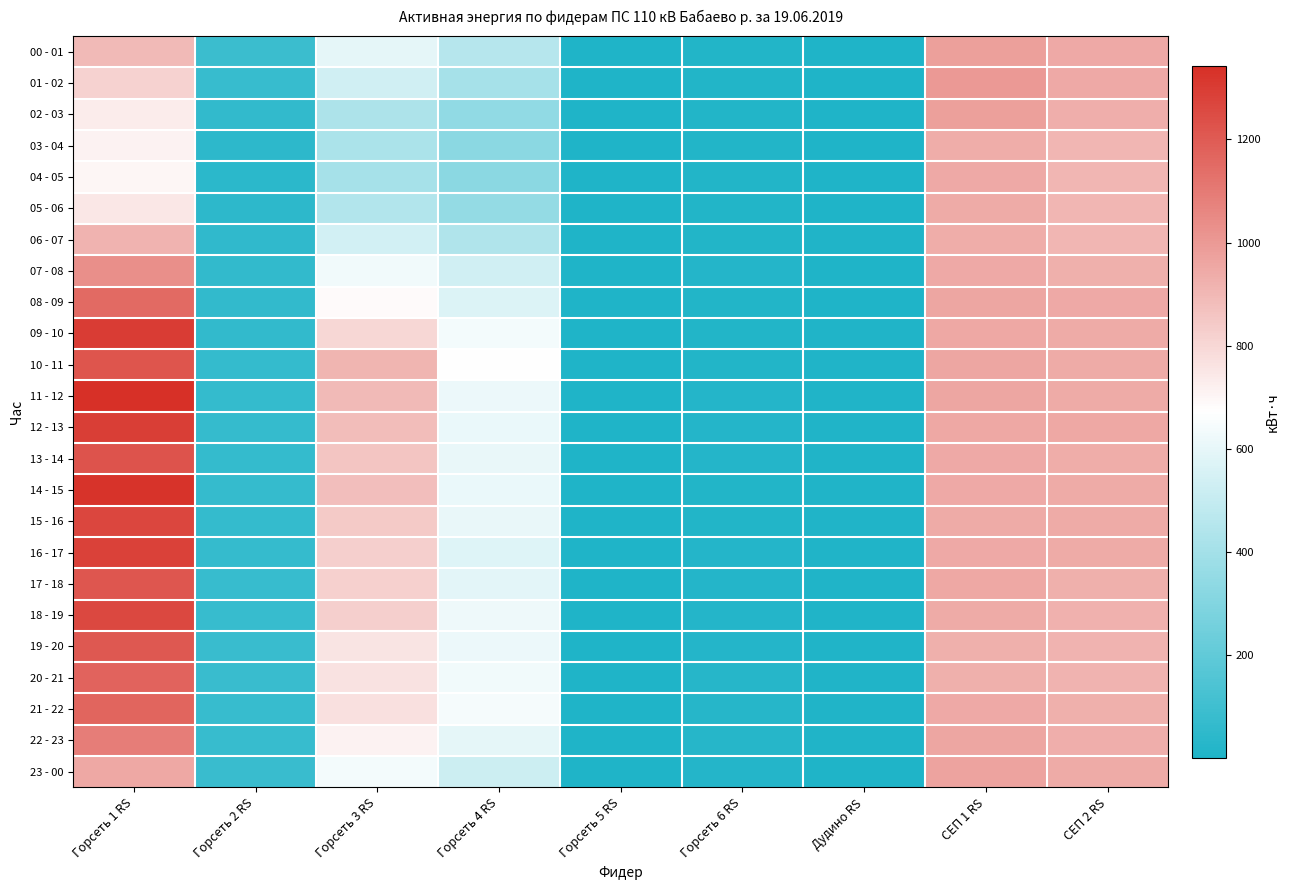

Reading left to right, list all the values displayed in this chart.

00 - 01: Горсеть 1 RS=895.6	Горсеть 2 RS=86.8	Горсеть 3 RS=598.8	Горсеть 4 RS=457.2	Горсеть 5 RS=3.2	Горсеть 6 RS=17.4	Дудино RS=6.9	СЕП 1 RS=979.6	СЕП 2 RS=945.6
01 - 02: Горсеть 1 RS=816.4	Горсеть 2 RS=79.2	Горсеть 3 RS=534.0	Горсеть 4 RS=406.4	Горсеть 5 RS=3.2	Горсеть 6 RS=16.8	Дудино RS=6.6	СЕП 1 RS=998.0	СЕП 2 RS=945.6
02 - 03: Горсеть 1 RS=734.8	Горсеть 2 RS=60.8	Горсеть 3 RS=426.4	Горсеть 4 RS=342.8	Горсеть 5 RS=3.2	Горсеть 6 RS=15.0	Дудино RS=5.2	СЕП 1 RS=976.4	СЕП 2 RS=932.4
03 - 04: Горсеть 1 RS=712.8	Горсеть 2 RS=44.8	Горсеть 3 RS=421.2	Горсеть 4 RS=327.6	Горсеть 5 RS=2.8	Горсеть 6 RS=13.8	Дудино RS=5.5	СЕП 1 RS=939.2	СЕП 2 RS=906.0
04 - 05: Горсеть 1 RS=702.4	Горсеть 2 RS=42.0	Горсеть 3 RS=408.4	Горсеть 4 RS=326.8	Горсеть 5 RS=2.0	Горсеть 6 RS=13.8	Дудино RS=5.1	СЕП 1 RS=948.8	СЕП 2 RS=904.8
05 - 06: Горсеть 1 RS=747.6	Горсеть 2 RS=44.4	Горсеть 3 RS=444.8	Горсеть 4 RS=358.0	Горсеть 5 RS=2.8	Горсеть 6 RS=13.8	Дудино RS=6.2	СЕП 1 RS=940.0	СЕП 2 RS=904.8
06 - 07: Горсеть 1 RS=915.2	Горсеть 2 RS=54.8	Горсеть 3 RS=537.2	Горсеть 4 RS=439.6	Горсеть 5 RS=2.0	Горсеть 6 RS=16.2	Дудино RS=7.2	СЕП 1 RS=936.8	СЕП 2 RS=906.0
07 - 08: Горсеть 1 RS=1033.2	Горсеть 2 RS=62.4	Горсеть 3 RS=631.6	Горсеть 4 RS=531.2	Горсеть 5 RS=1.8	Горсеть 6 RS=18.0	Дудино RS=6.2	СЕП 1 RS=947.2	СЕП 2 RS=926.4
08 - 09: Горсеть 1 RS=1152.8	Горсеть 2 RS=63.6	Горсеть 3 RS=686.8	Горсеть 4 RS=571.6	Горсеть 5 RS=2.0	Горсеть 6 RS=15.0	Дудино RS=6.9	СЕП 1 RS=958.0	СЕП 2 RS=946.2
09 - 10: Горсеть 1 RS=1298.0	Горсеть 2 RS=64.4	Горсеть 3 RS=800.4	Горсеть 4 RS=636.0	Горсеть 5 RS=3.0	Горсеть 6 RS=15.6	Дудино RS=10.3	СЕП 1 RS=953.6	СЕП 2 RS=943.2
10 - 11: Горсеть 1 RS=1220.8	Горсеть 2 RS=68.4	Горсеть 3 RS=912.4	Горсеть 4 RS=674.8	Горсеть 5 RS=3.2	Горсеть 6 RS=16.2	Дудино RS=7.3	СЕП 1 RS=956.8	СЕП 2 RS=944.4
11 - 12: Горсеть 1 RS=1342.8	Горсеть 2 RS=64.8	Горсеть 3 RS=894.8	Горсеть 4 RS=614.8	Горсеть 5 RS=3.0	Горсеть 6 RS=18.6	Дудино RS=7.0	СЕП 1 RS=960.0	СЕП 2 RS=943.2
12 - 13: Горсеть 1 RS=1293.2	Горсеть 2 RS=70.0	Горсеть 3 RS=885.2	Горсеть 4 RS=614.0	Горсеть 5 RS=5.0	Горсеть 6 RS=20.4	Дудино RS=7.5	СЕП 1 RS=954.0	СЕП 2 RS=952.2
13 - 14: Горсеть 1 RS=1224.0	Горсеть 2 RS=66.4	Горсеть 3 RS=858.4	Горсеть 4 RS=604.8	Горсеть 5 RS=2.8	Горсеть 6 RS=18.0	Дудино RS=7.2	СЕП 1 RS=947.6	СЕП 2 RS=934.8
14 - 15: Горсеть 1 RS=1330.8	Горсеть 2 RS=70.4	Горсеть 3 RS=876.8	Горсеть 4 RS=612.0	Горсеть 5 RS=3.2	Горсеть 6 RS=17.4	Дудино RS=7.8	СЕП 1 RS=948.0	СЕП 2 RS=940.2
15 - 16: Горсеть 1 RS=1264.4	Горсеть 2 RS=65.2	Горсеть 3 RS=840.8	Горсеть 4 RS=608.4	Горсеть 5 RS=3.0	Горсеть 6 RS=16.8	Дудино RS=8.6	СЕП 1 RS=940.0	СЕП 2 RS=939.6
16 - 17: Горсеть 1 RS=1281.2	Горсеть 2 RS=71.6	Горсеть 3 RS=829.2	Горсеть 4 RS=574.0	Горсеть 5 RS=3.2	Горсеть 6 RS=18.0	Дудино RS=9.6	СЕП 1 RS=946.0	СЕП 2 RS=942.0
17 - 18: Горсеть 1 RS=1214.0	Горсеть 2 RS=75.2	Горсеть 3 RS=821.6	Горсеть 4 RS=589.6	Горсеть 5 RS=2.6	Горсеть 6 RS=18.6	Дудино RS=9.8	СЕП 1 RS=950.4	СЕП 2 RS=928.8
18 - 19: Горсеть 1 RS=1261.6	Горсеть 2 RS=79.2	Горсеть 3 RS=825.6	Горсеть 4 RS=624.8	Горсеть 5 RS=2.0	Горсеть 6 RS=19.2	Дудино RS=10.5	СЕП 1 RS=940.4	СЕП 2 RS=922.2
19 - 20: Горсеть 1 RS=1208.0	Горсеть 2 RS=82.4	Горсеть 3 RS=756.4	Горсеть 4 RS=615.6	Горсеть 5 RS=2.2	Горсеть 6 RS=21.6	Дудино RS=10.9	СЕП 1 RS=925.6	СЕП 2 RS=916.8
20 - 21: Горсеть 1 RS=1170.8	Горсеть 2 RS=82.0	Горсеть 3 RS=766.0	Горсеть 4 RS=632.0	Горсеть 5 RS=2.2	Горсеть 6 RS=24.0	Дудино RS=11.8	СЕП 1 RS=927.6	СЕП 2 RS=915.6
21 - 22: Горсеть 1 RS=1169.2	Горсеть 2 RS=75.6	Горсеть 3 RS=768.0	Горсеть 4 RS=642.4	Горсеть 5 RS=2.2	Горсеть 6 RS=23.4	Дудино RS=11.7	СЕП 1 RS=945.2	СЕП 2 RS=928.8
22 - 23: Горсеть 1 RS=1088.8	Горсеть 2 RS=77.6	Горсеть 3 RS=713.2	Горсеть 4 RS=596.4	Горсеть 5 RS=2.6	Горсеть 6 RS=24.6	Дудино RS=9.3	СЕП 1 RS=957.6	СЕП 2 RS=931.2
23 - 00: Горсеть 1 RS=953.6	Горсеть 2 RS=84.4	Горсеть 3 RS=637.6	Горсеть 4 RS=522.4	Горсеть 5 RS=2.6	Горсеть 6 RS=21.6	Дудино RS=6.2	СЕП 1 RS=967.6	СЕП 2 RS=943.2